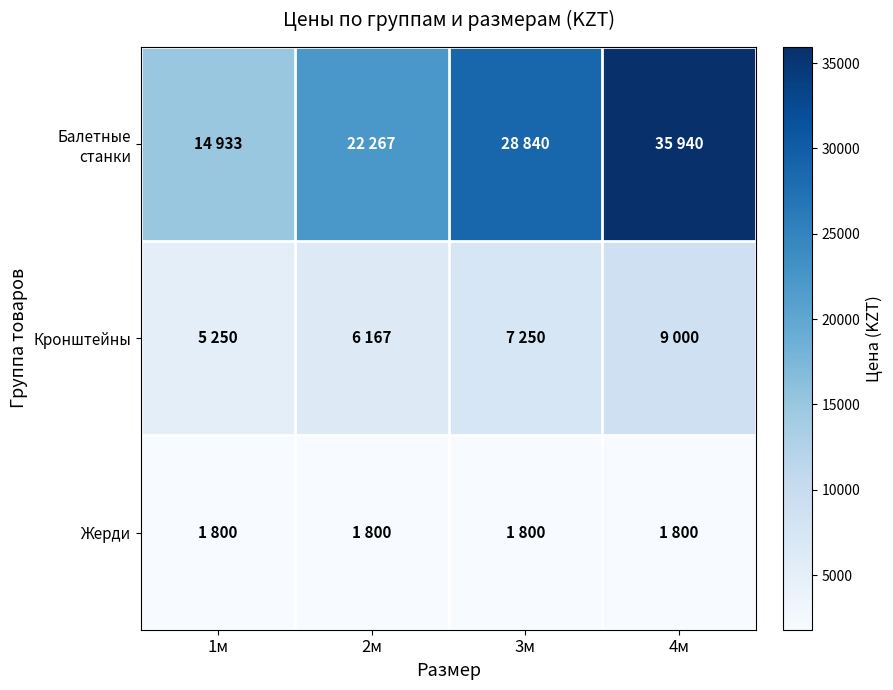

Rank the series by their maximum value, from lowest to highest.

Жерди, Кронштейны, Балетные станки